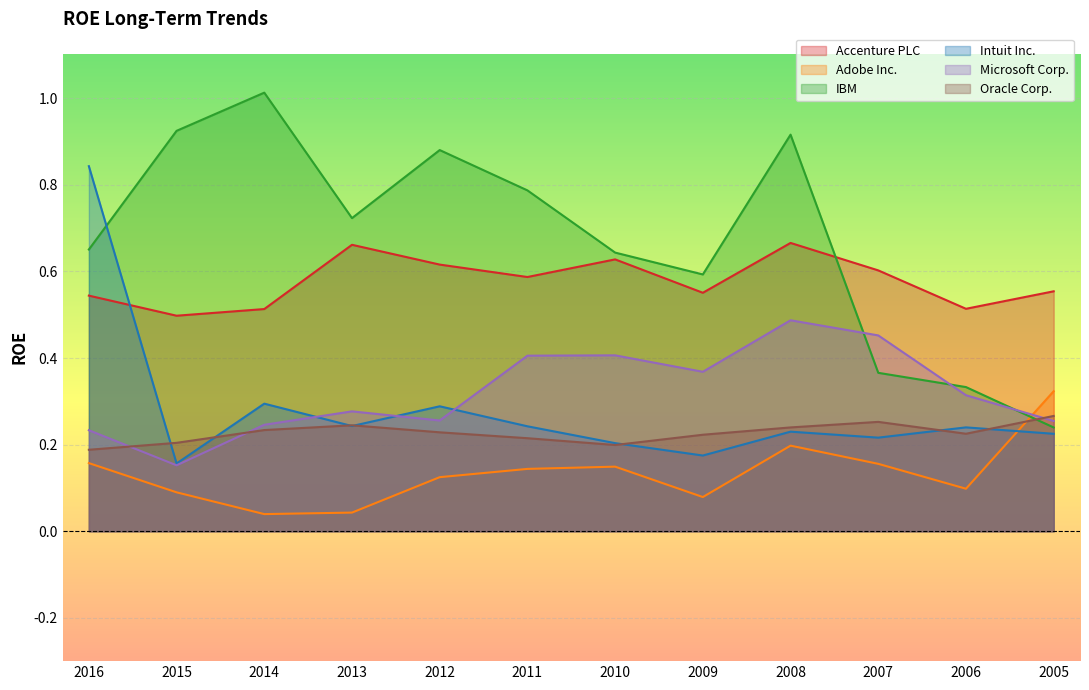

What is the value of the IBM point at the 2nd from the left?

0.9